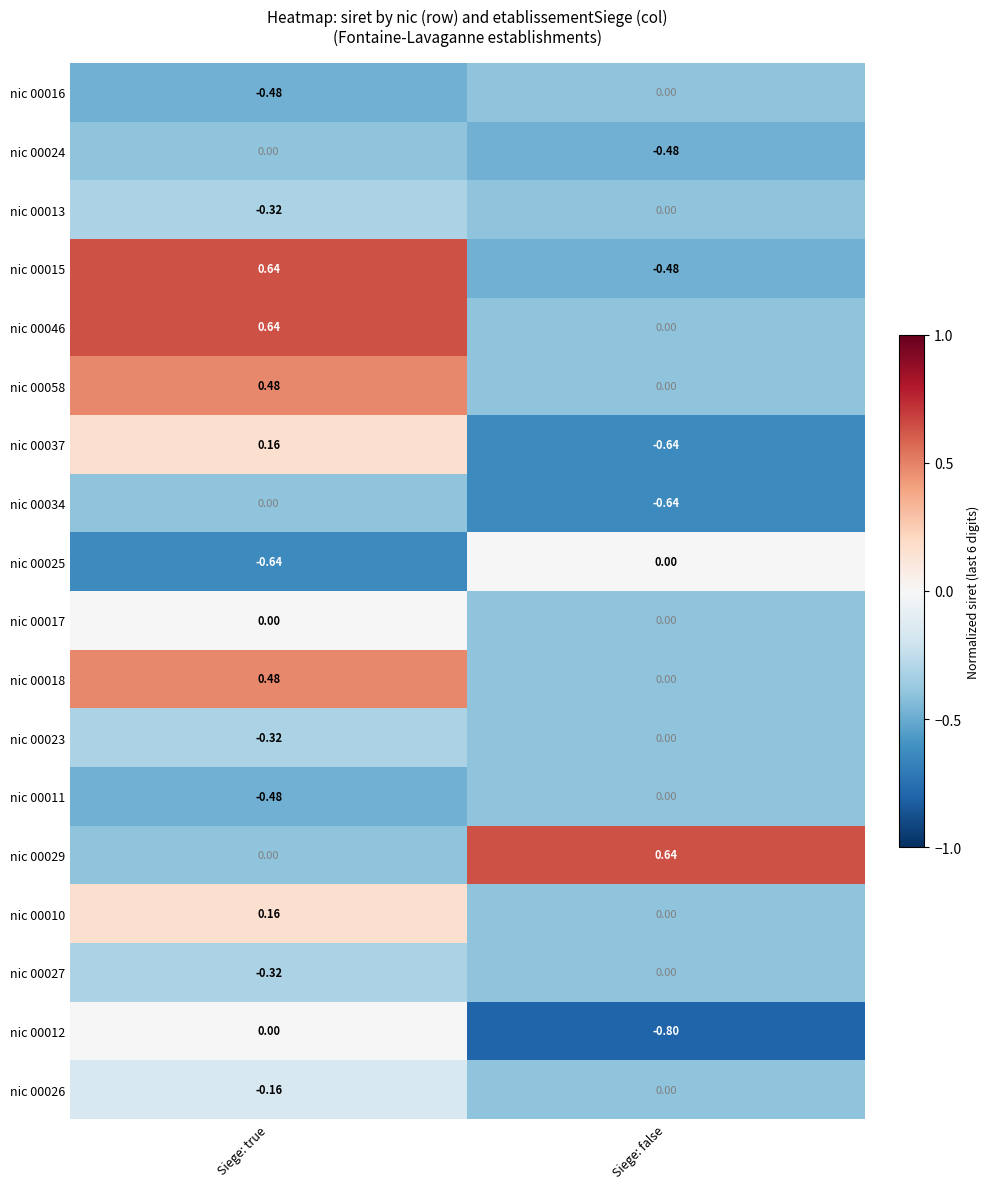

Rank the categories by nic 00058 value from highest to lowest.

Siege: true, Siege: false